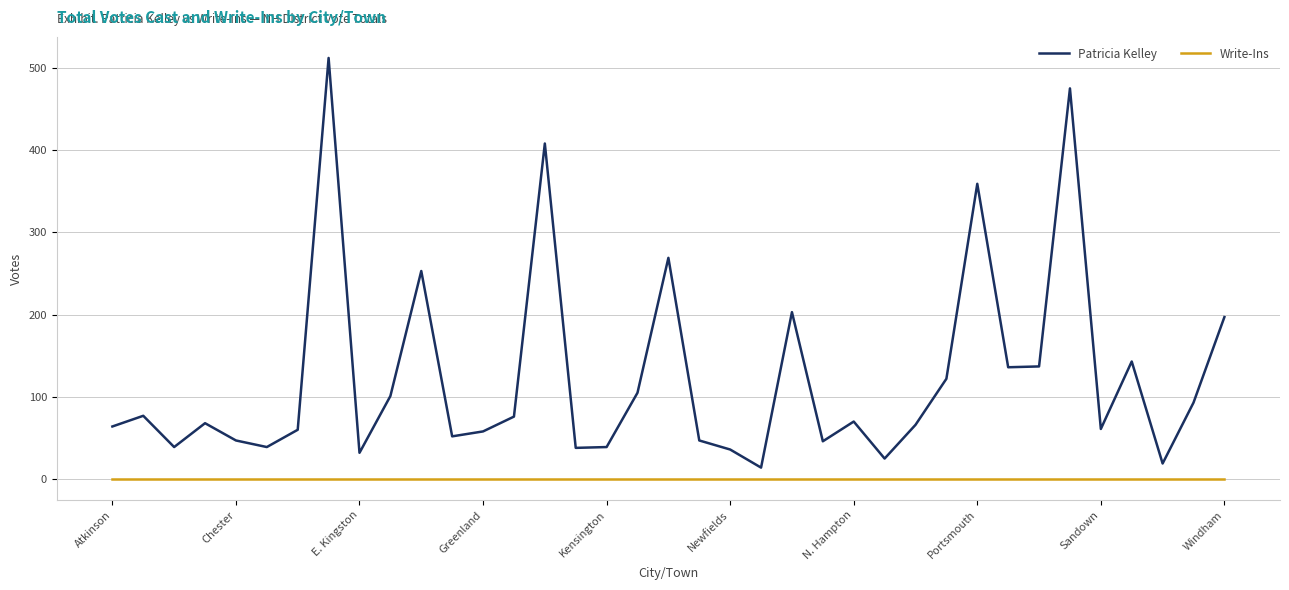

How many series are shown in this chart?

2